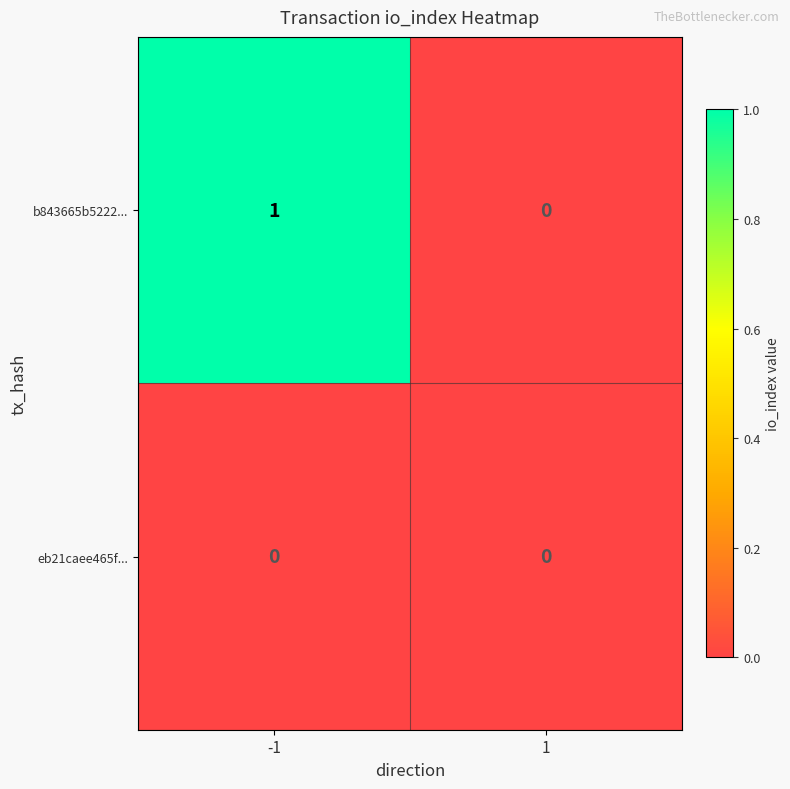

True or false: b843665b5222... has a value of 1 at 1.

False